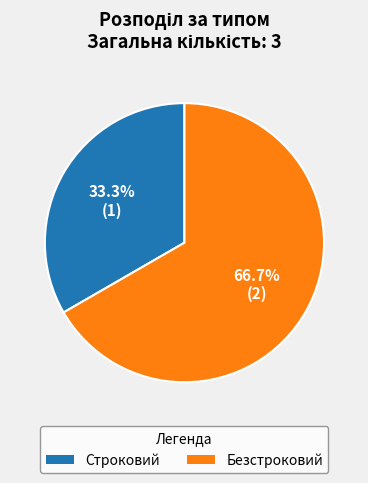

What is the smallest slice in the pie chart?

Строковий